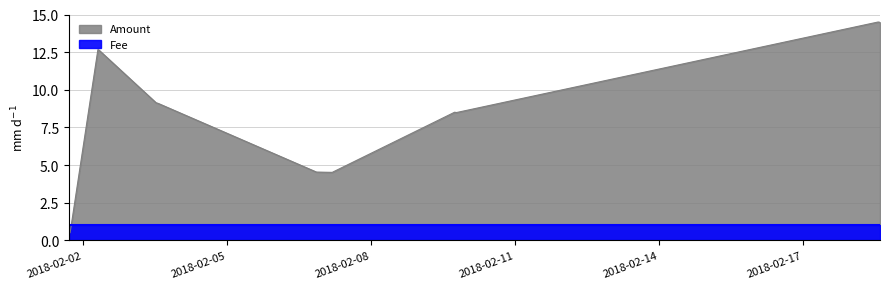

What position from the left is 2018-02-18 13:27:32?

11